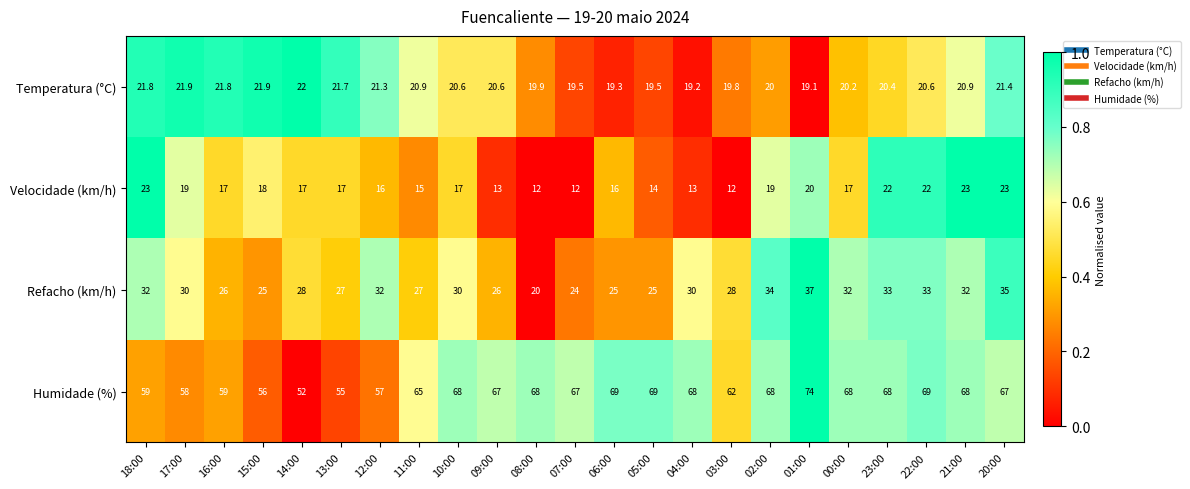

What is the lowest value of the Velocidade (km/h) series?

12.0